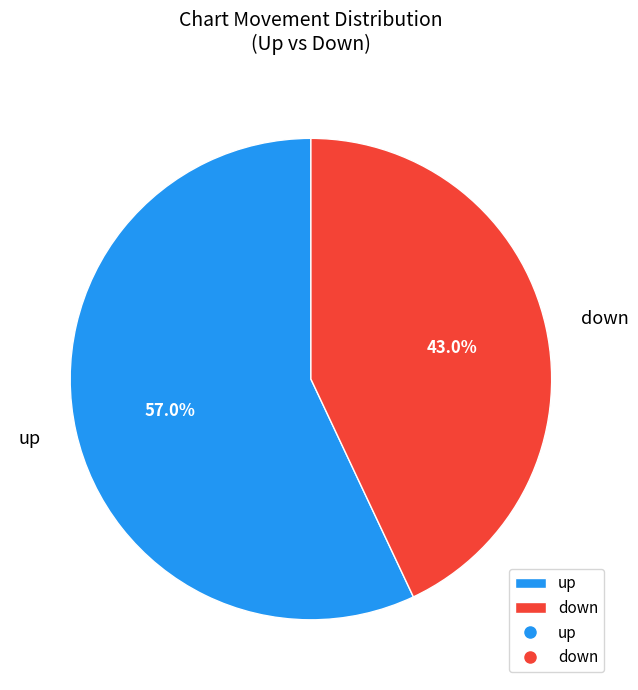

To the nearest percent, what is the combined percentage of down and up?

100%